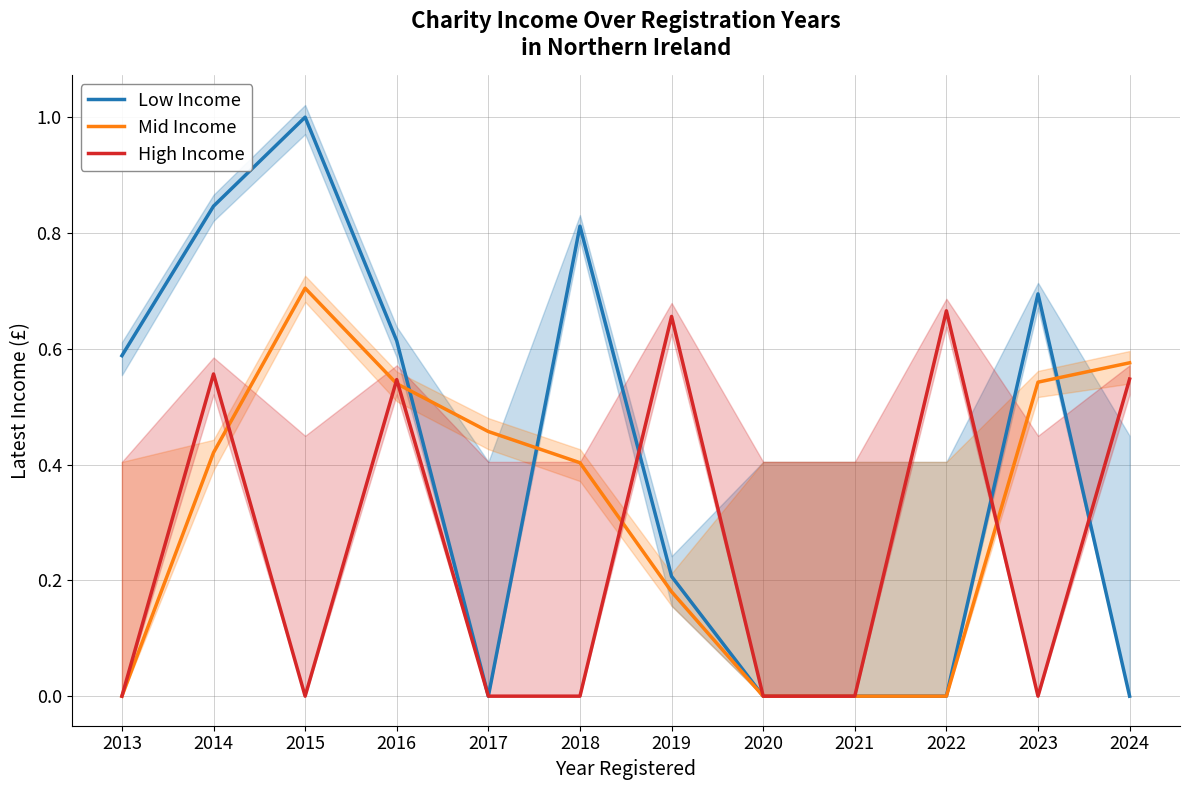

What is the difference between the second highest and second lowest values in the Low Income series?

0.8